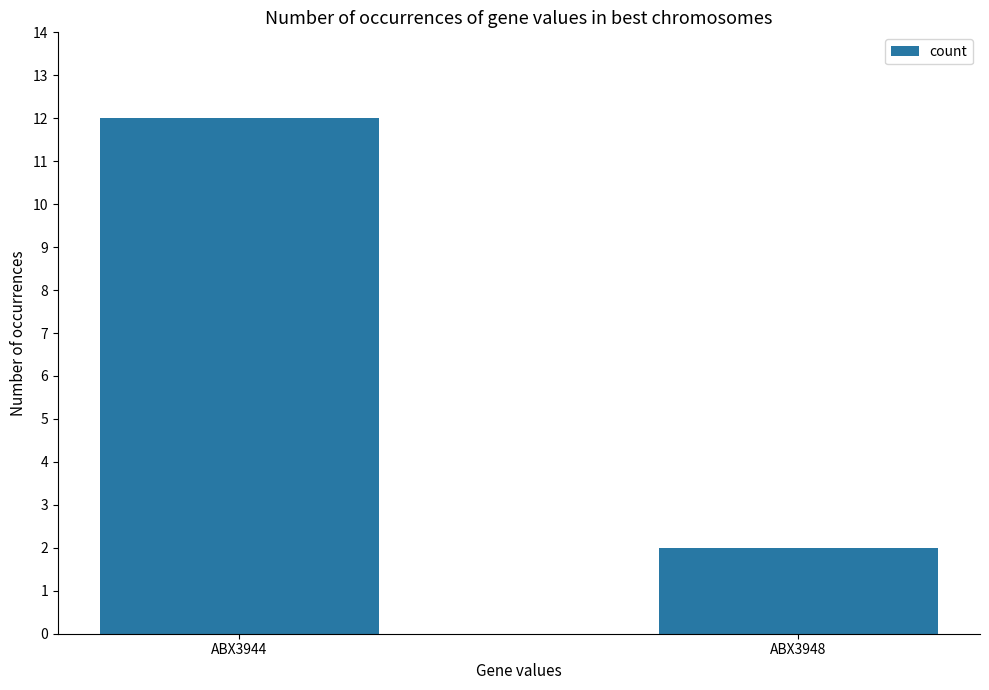

Read the value at ABX3944, to the nearest 5.

10